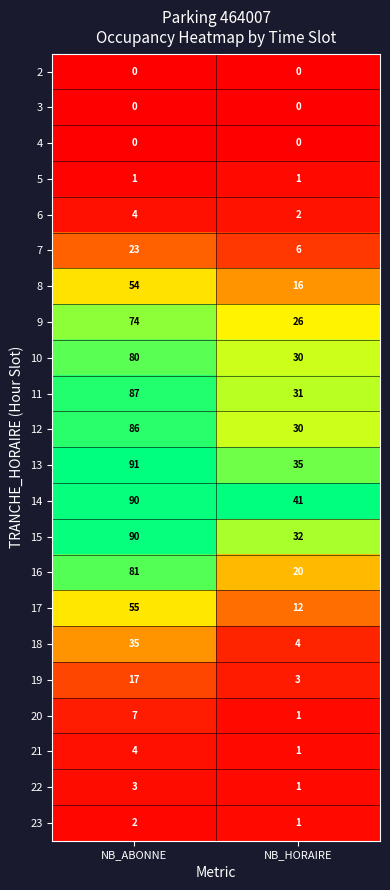

The value of 20 at NB_ABONNE is 7. True or false?

True